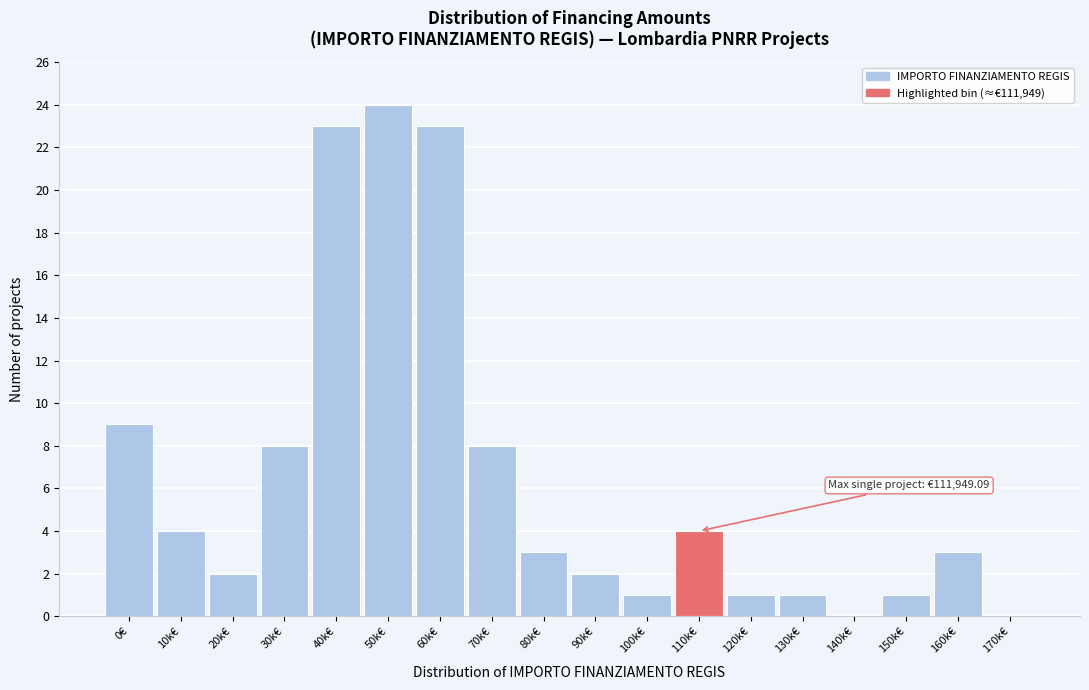

Reading right to left, what are all the values shown in this chart?

170k€=0	160k€=3	150k€=1	140k€=0	130k€=1	120k€=1	110k€=4	100k€=1	90k€=2	80k€=3	70k€=8	60k€=23	50k€=24	40k€=23	30k€=8	20k€=2	10k€=4	0€=9